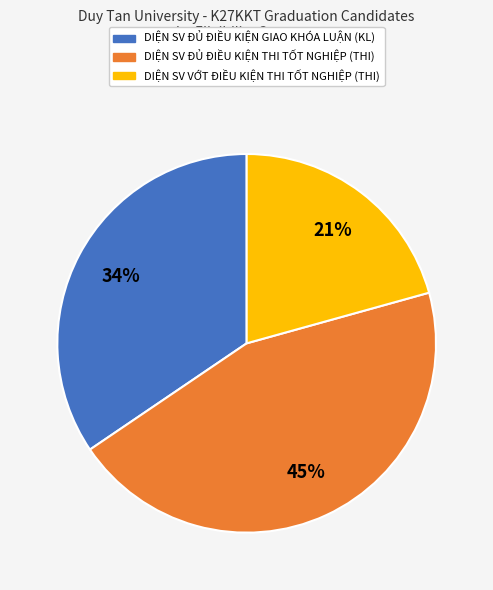

To the nearest percent, what portion does DIỆN SV VỚT ĐIỀU KIỆN THI TỐT NGHIỆP represent?

21%